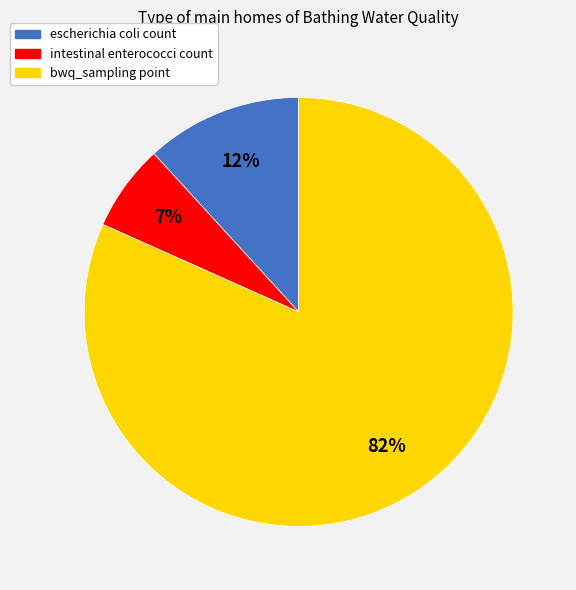

Count the number of slices in the pie.

3